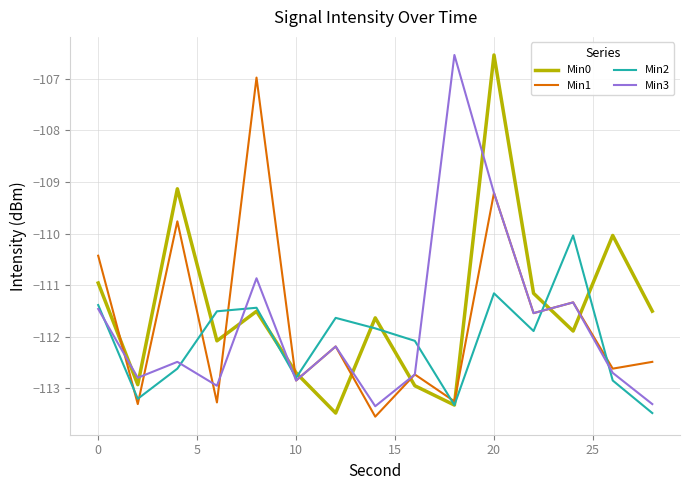

What is the lowest value of the Min0 series?

-113.5